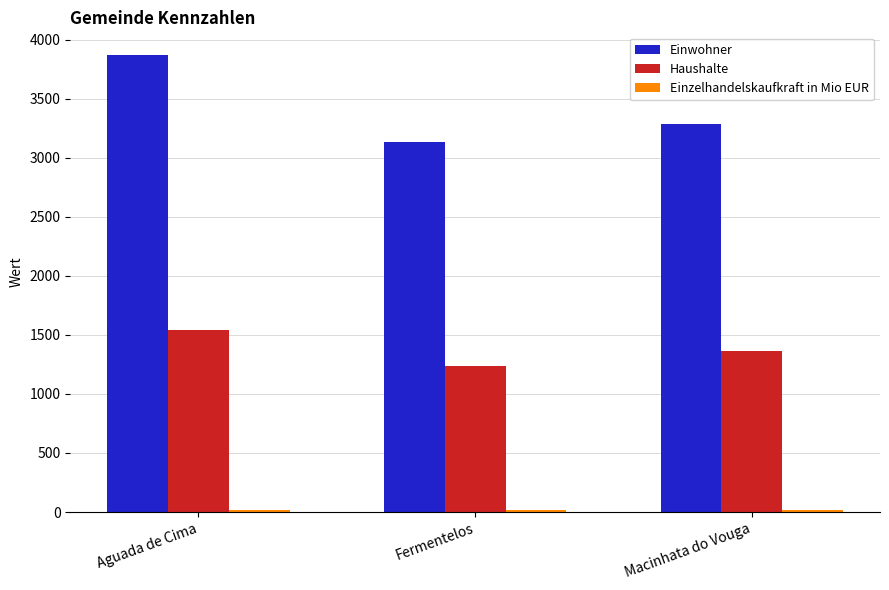

Are the bars grouped side by side (vs. stacked)?

Yes